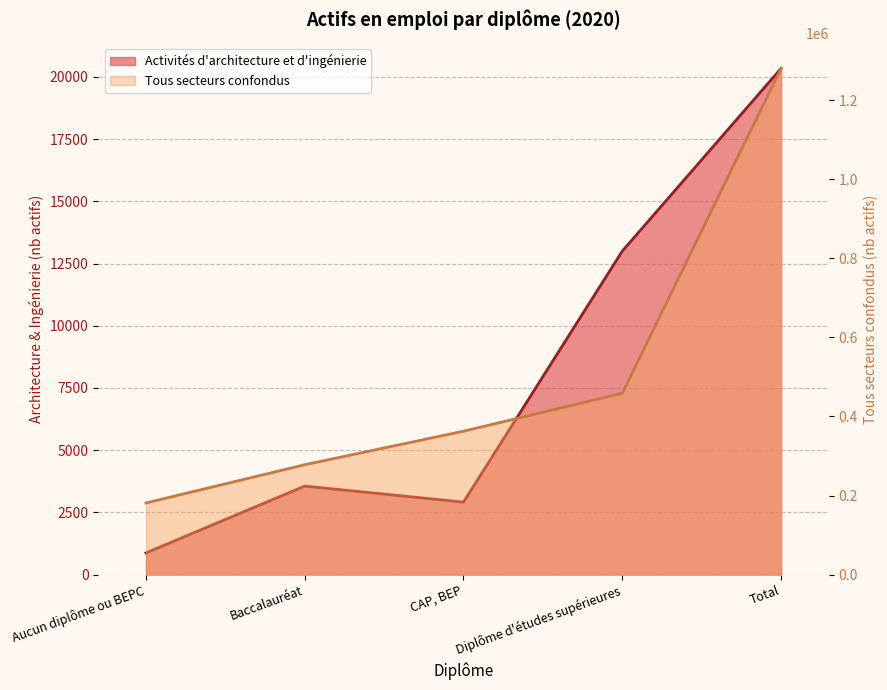

Reading left to right, what are all the values shown in this chart?

Activités d'architecture et d'ingénierie: 871.0	3557.2	2913.2	13000.3	20341.7
Tous secteurs confondus: 181180.8	277863.6	362680.1	458290.8	1280015.3